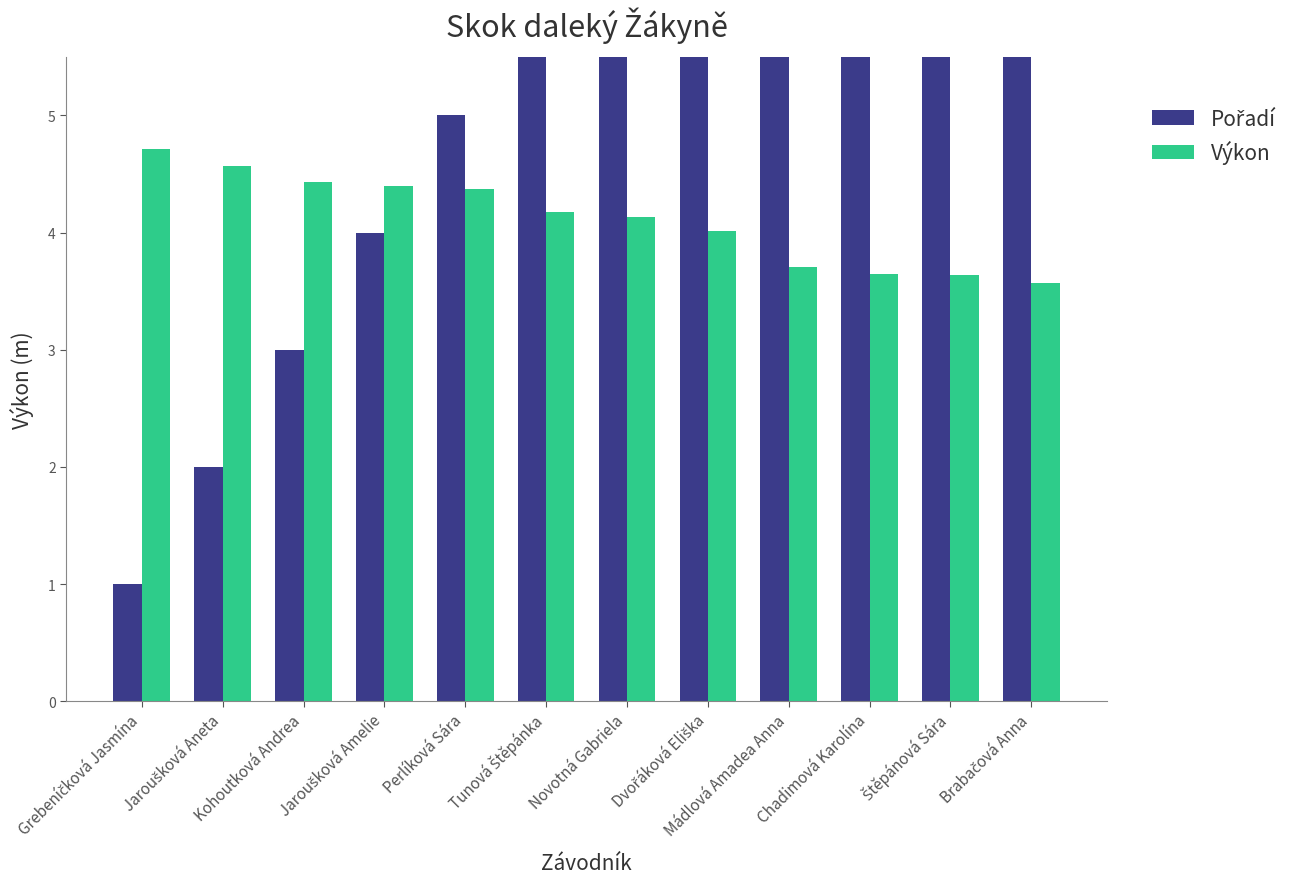

Which series changed the most between Tunová Štěpánka and Dvořáková Eliška?

Pořadí